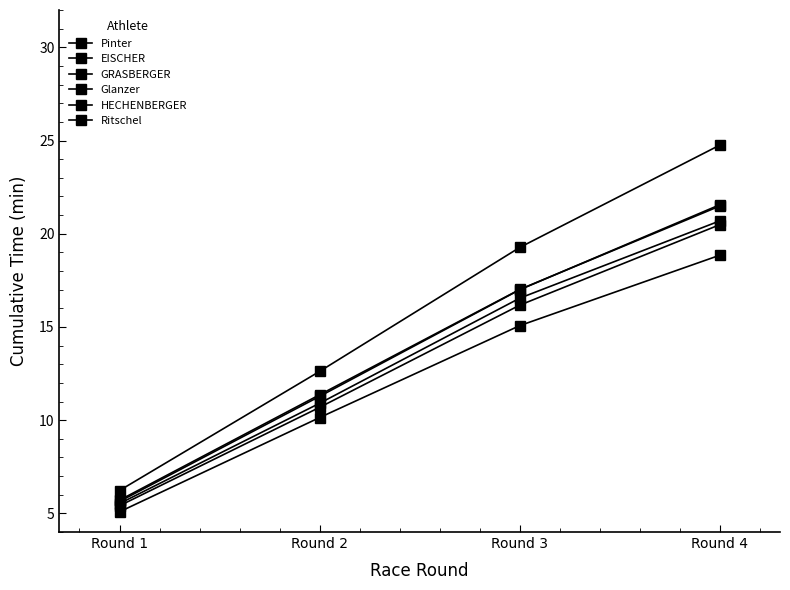

How many data points does each series have?

4